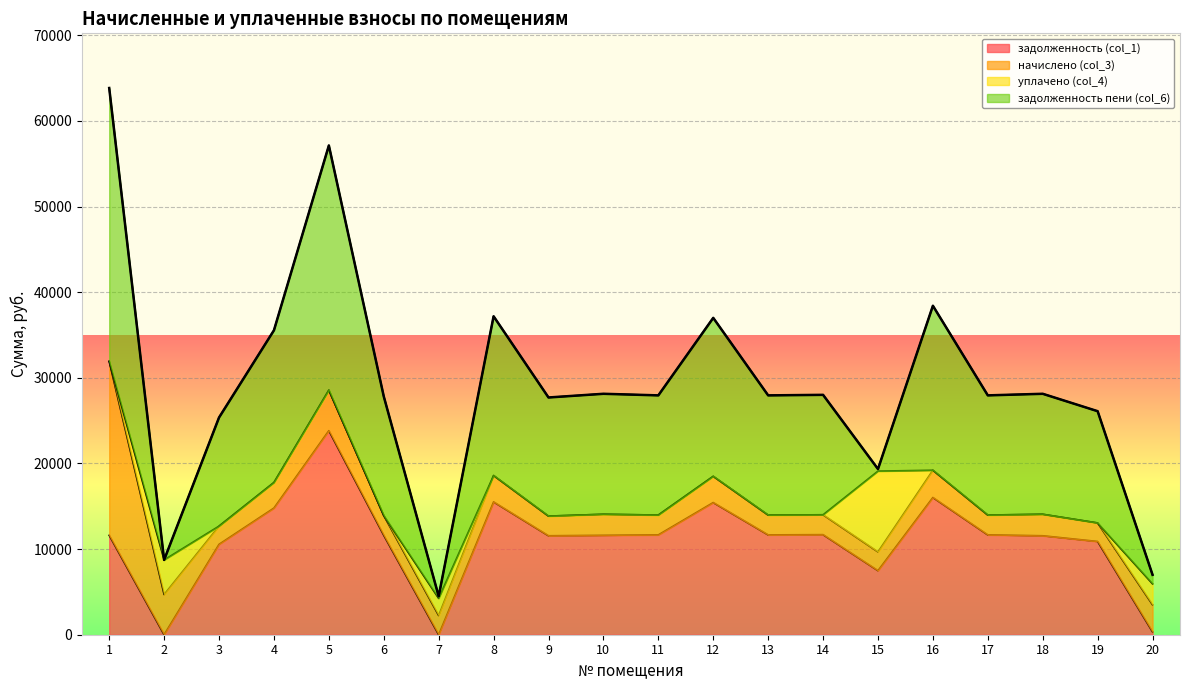

The value of задолженность (col_1) at 14 is 11684.4. True or false?

True